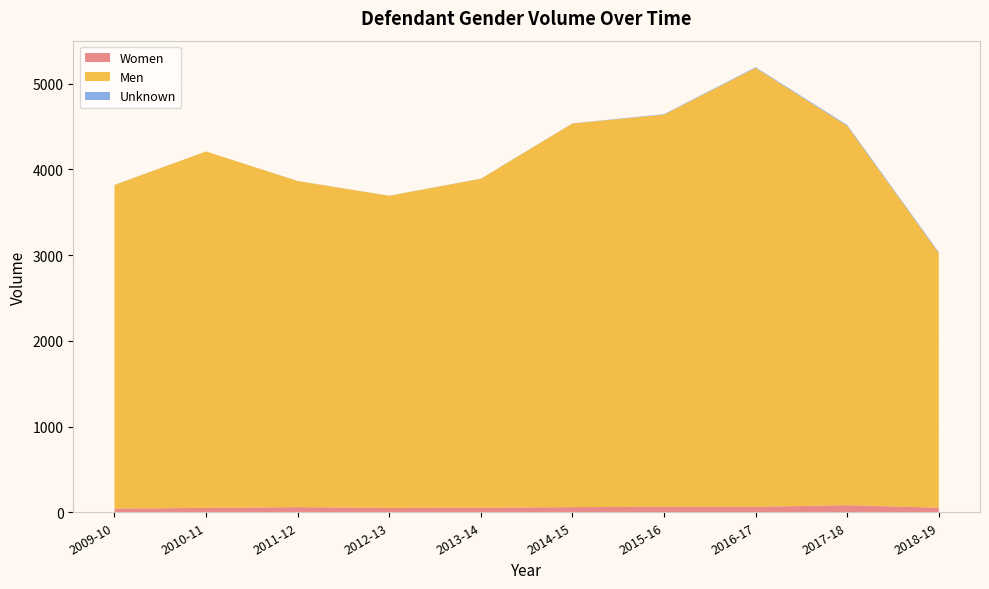

Reading left to right, extract all data points from this chart.

Women: 2009-10=43	2010-11=51	2011-12=60	2012-13=51	2013-14=53	2014-15=60	2015-16=65	2016-17=64	2017-18=83	2018-19=53
Men: 2009-10=3774	2010-11=4157	2011-12=3803	2012-13=3640	2013-14=3836	2014-15=4474	2015-16=4572	2016-17=5118	2017-18=4423	2018-19=2970
Unknown: 2009-10=2	2010-11=0	2011-12=1	2012-13=1	2013-14=2	2014-15=2	2015-16=6	2016-17=8	2017-18=11	2018-19=11